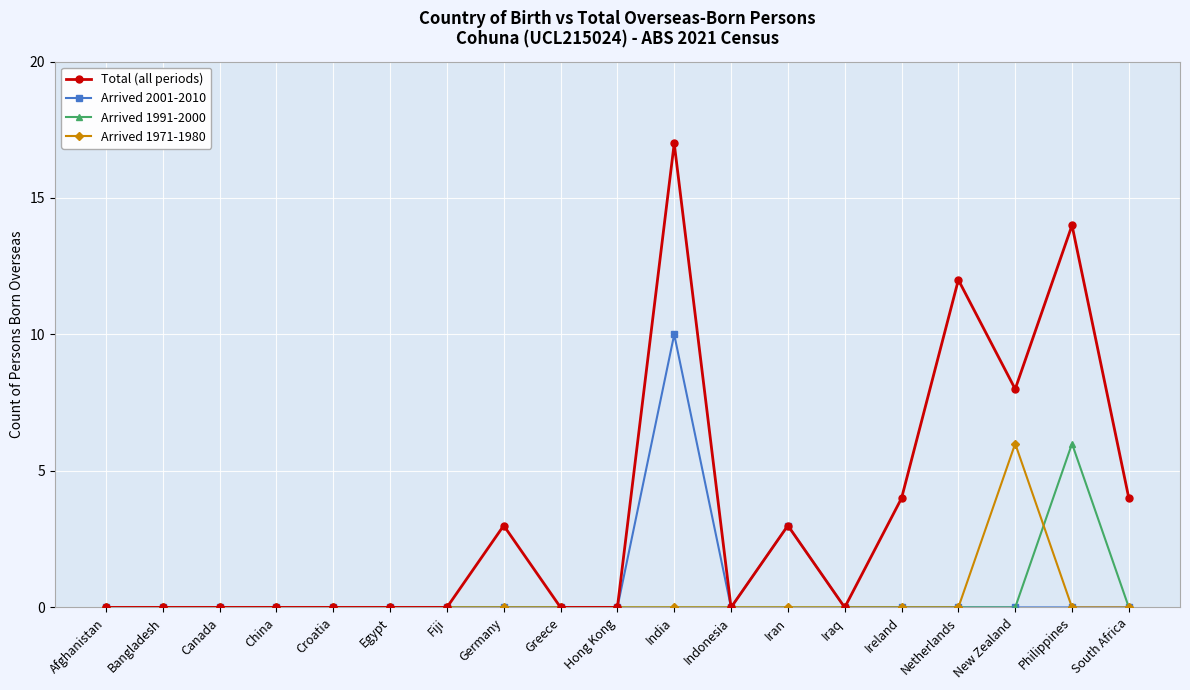

Count the number of categories in the chart.

19